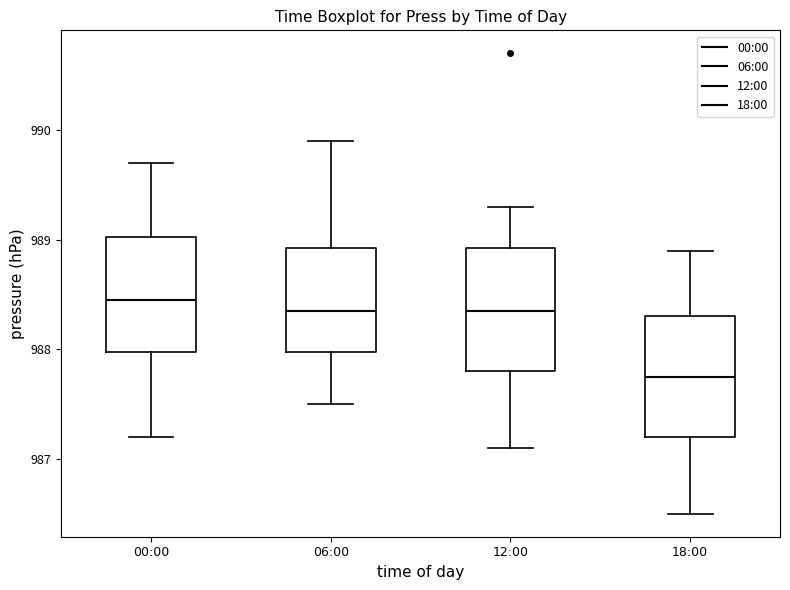

Reading left to right, transcribe this box plot: for each box, give where its median line is, the range the box spans, and where its two whiskers end, as read against the y-axis. The values are not printed on the chart, so give them approximately, as read against the axis.

00:00: median 988.5, box 988.0 to 989.0, whiskers 987.2 to 989.7
06:00: median 988.4, box 988.0 to 988.9, whiskers 987.5 to 989.9
12:00: median 988.4, box 987.8 to 988.9, whiskers 987.1 to 989.3
18:00: median 987.8, box 987.2 to 988.3, whiskers 986.5 to 988.9